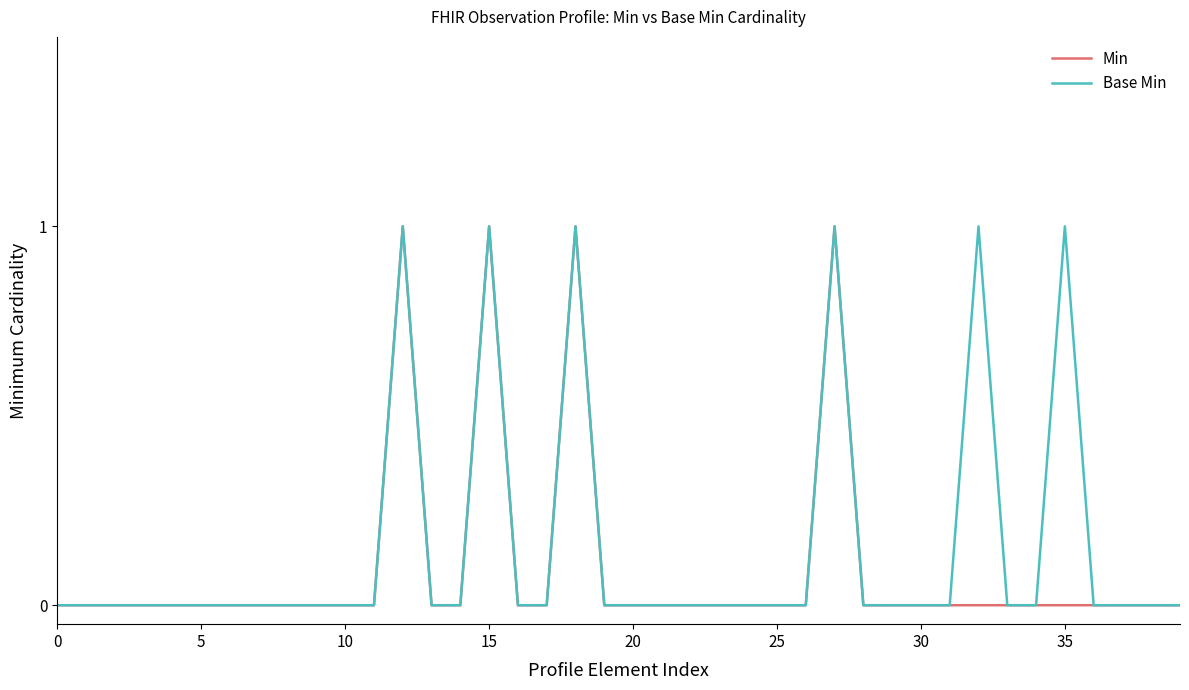

List the series in order of their overall mean, lowest first.

Min, Base Min